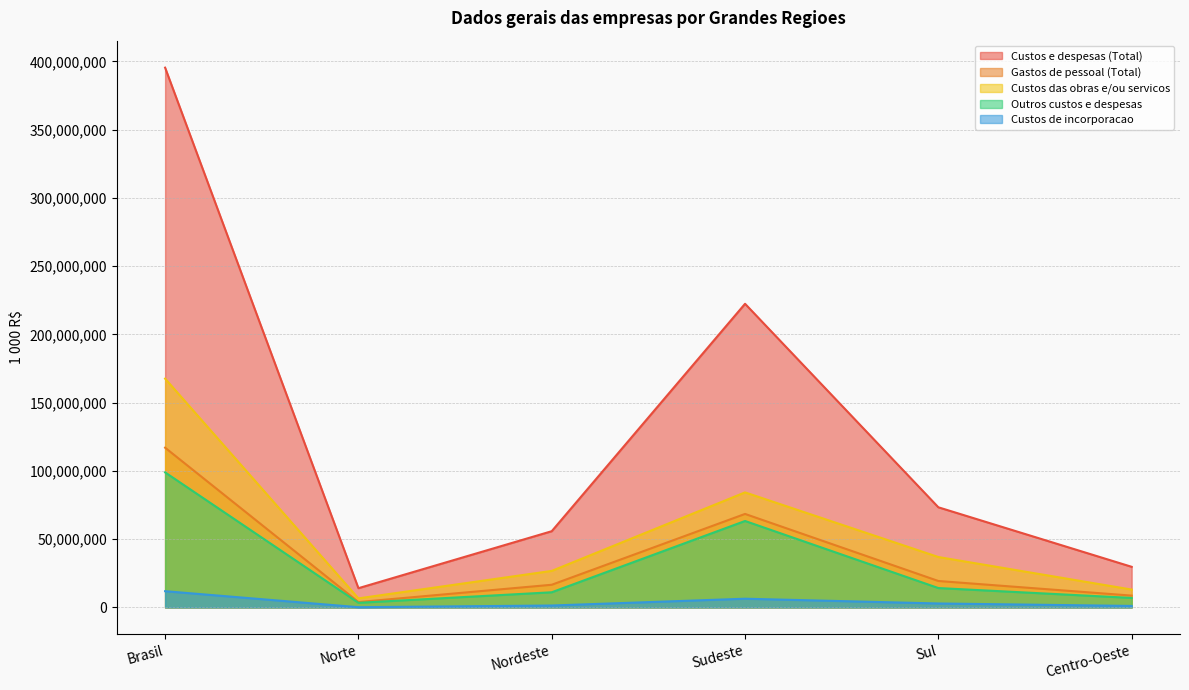

Where is the first local minimum for Gastos de pessoal (Total)?

Norte